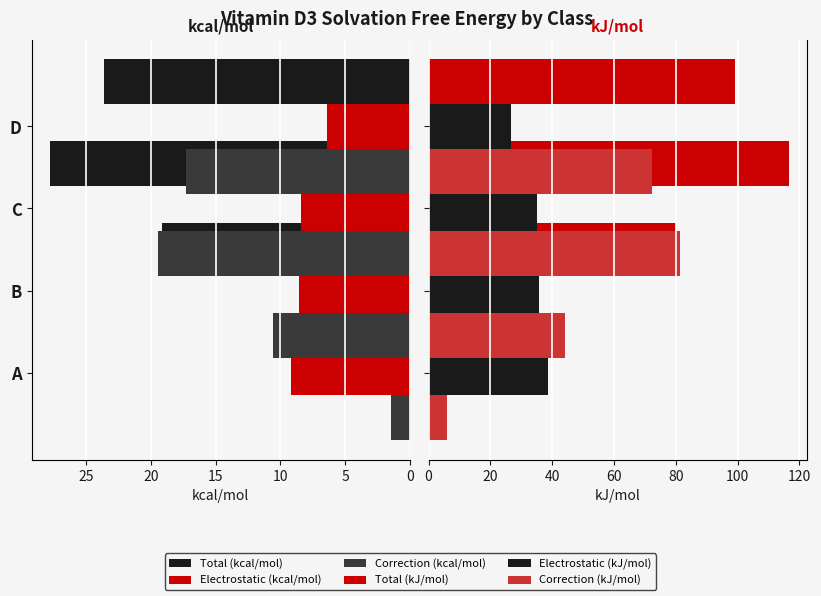

What is the difference between the maximum and minimum values in the Electrostatic (kcal/mol) series?

2.8